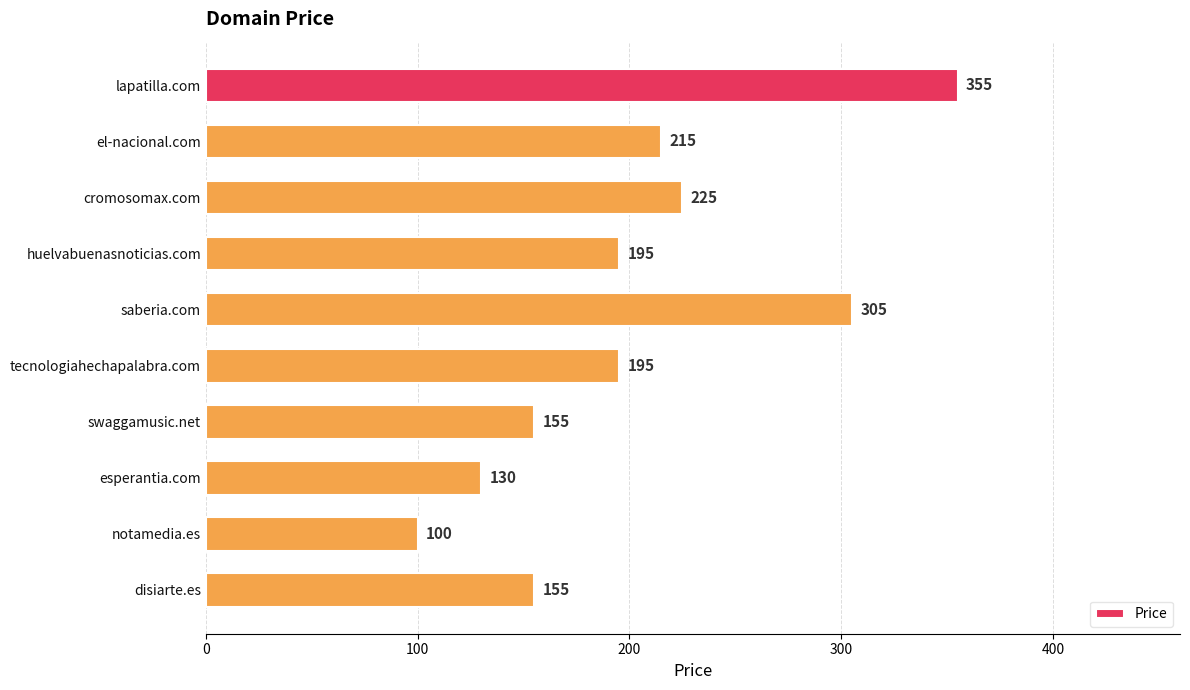

The value at saberia.com is 408. True or false?

False